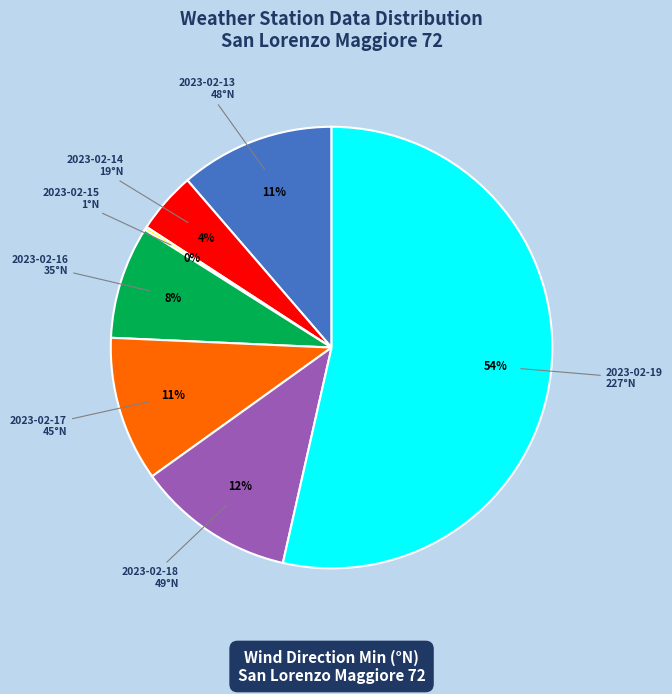

Is there any slice that represents more than half of the pie?

Yes